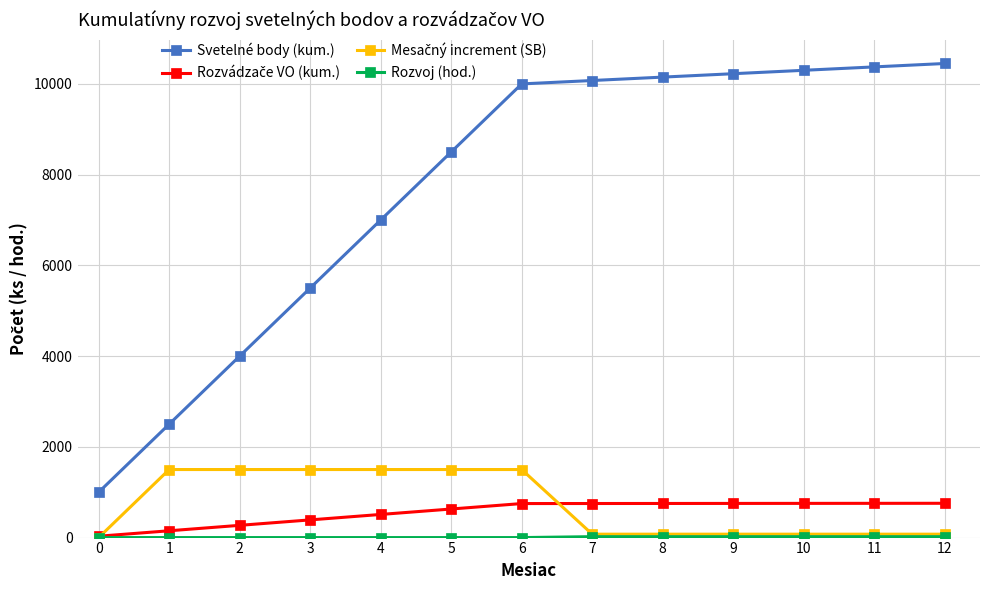

Which series changed the most between 2 and 6?

Svetelné body (kum.)